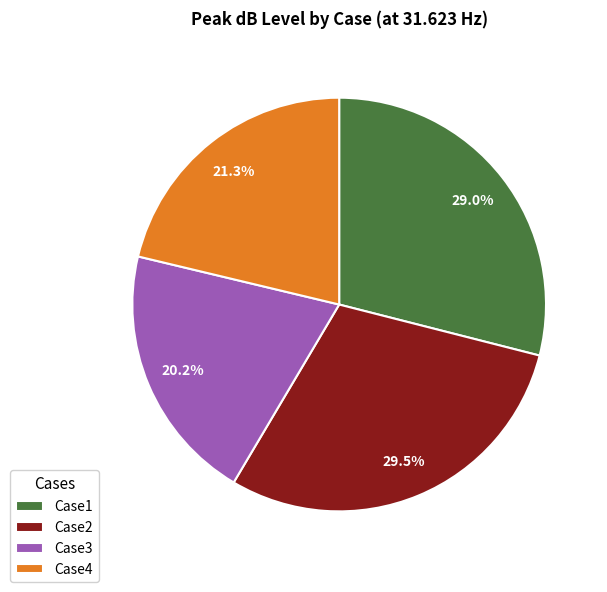

Approximately how many times larger is the value at Case2 compared to Case3?

1.5